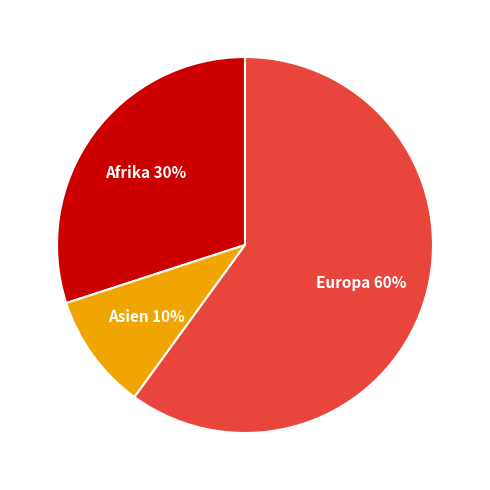

How many slices are in this pie chart?

3